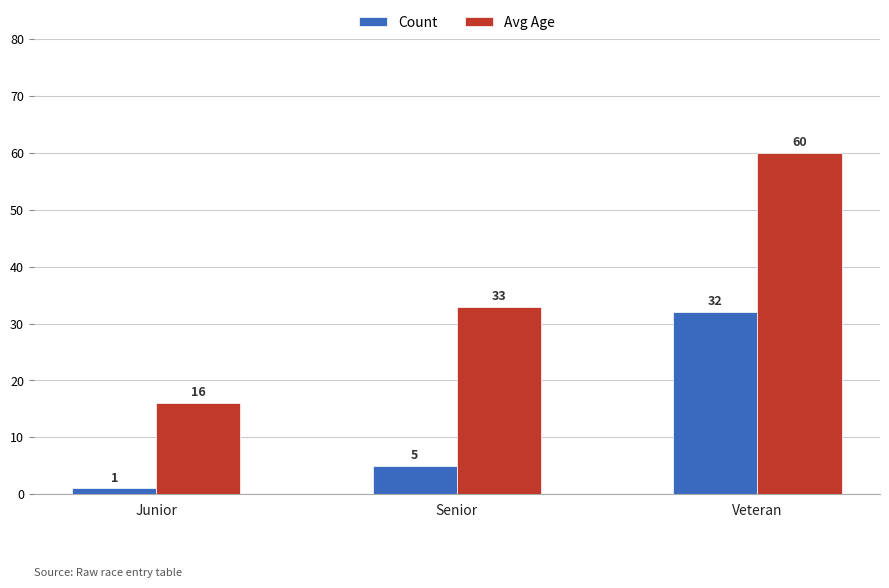

Count the number of categories in the chart.

3